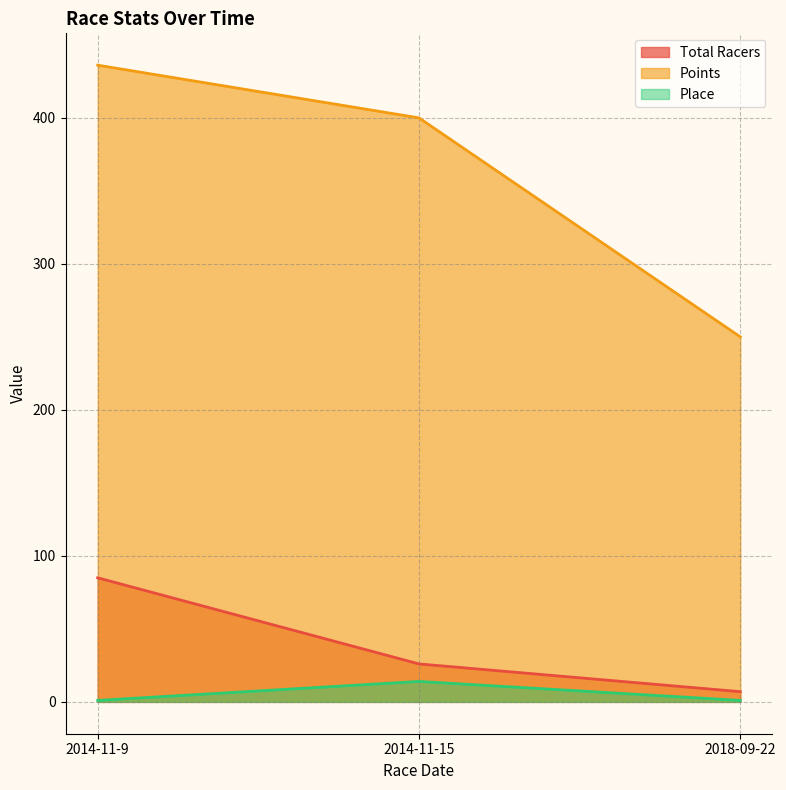

The Total Racers series shows 85.0 at 2014-11-9. True or false?

True